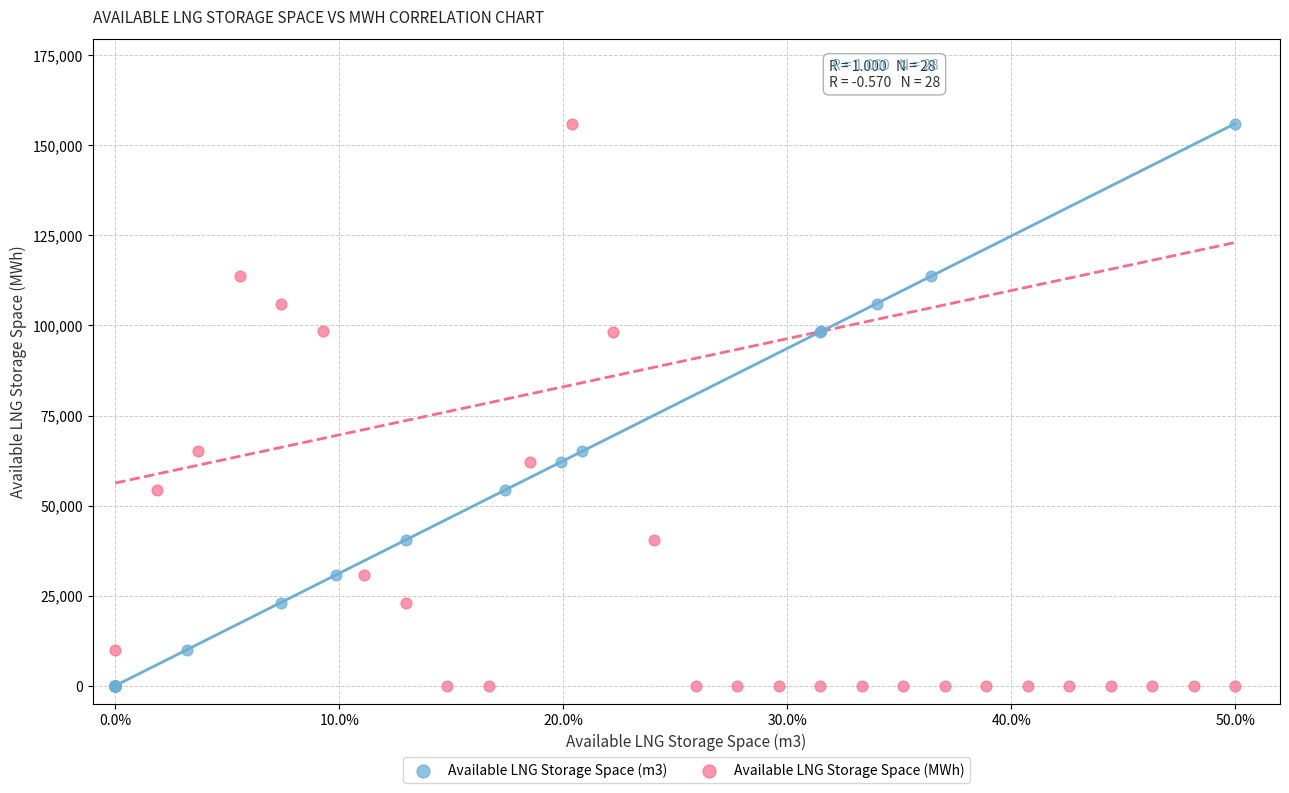

What are all the series names shown in the legend?

Available LNG Storage Space (m3), Available LNG Storage Space (MWh)